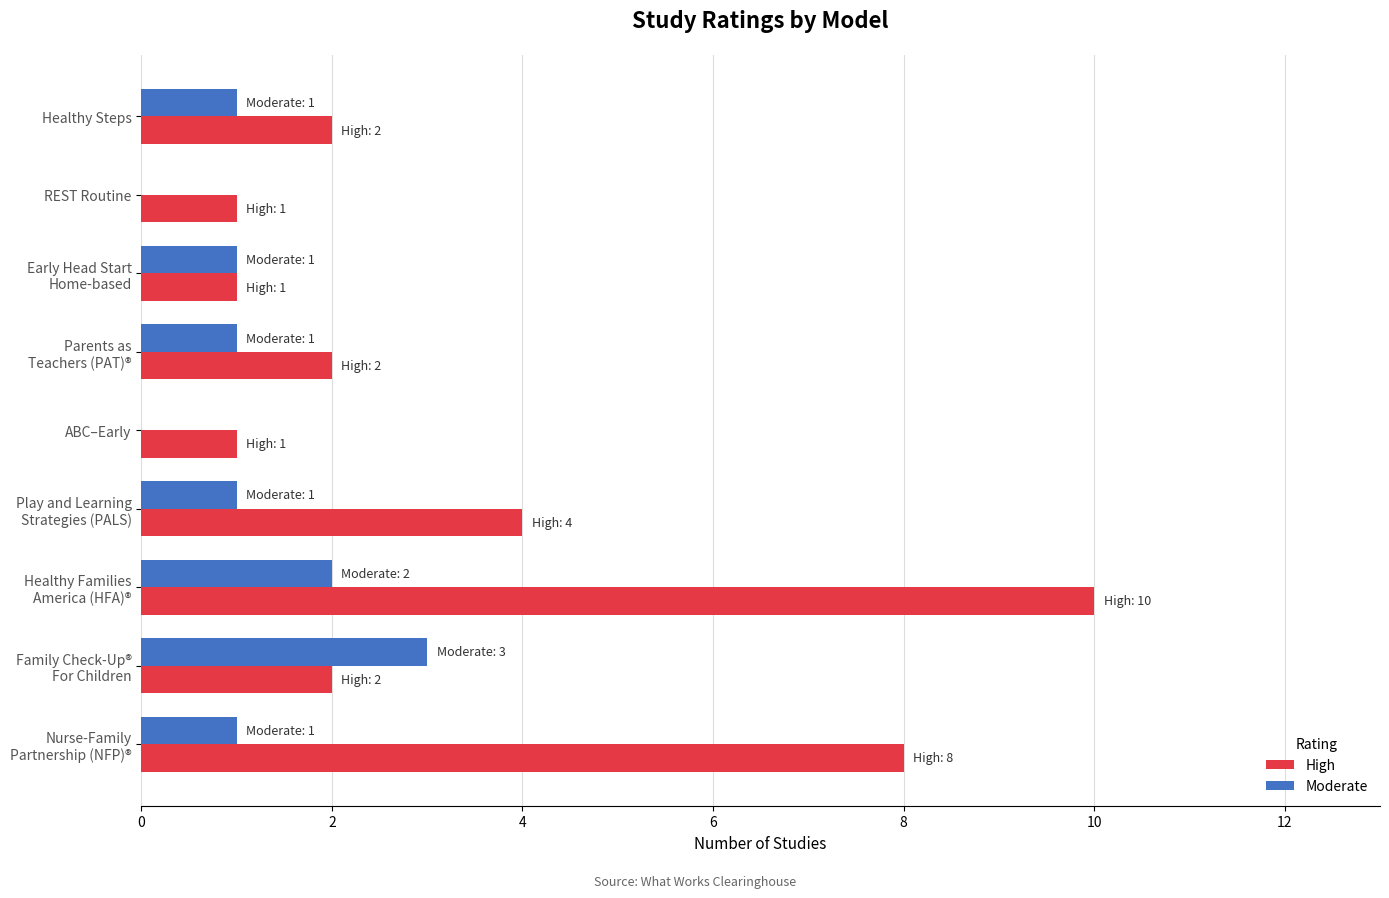

What is the sum of all High values?

31